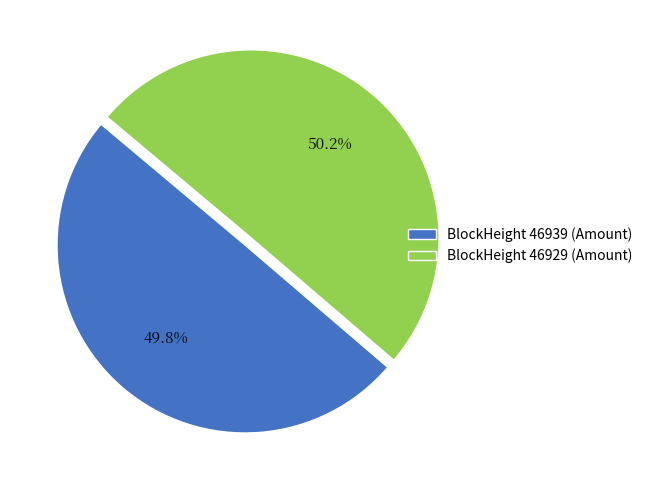

Combined, what portion of the pie is BlockHeight 46929 (Amount) and BlockHeight 46939 (Amount)?

100.0%